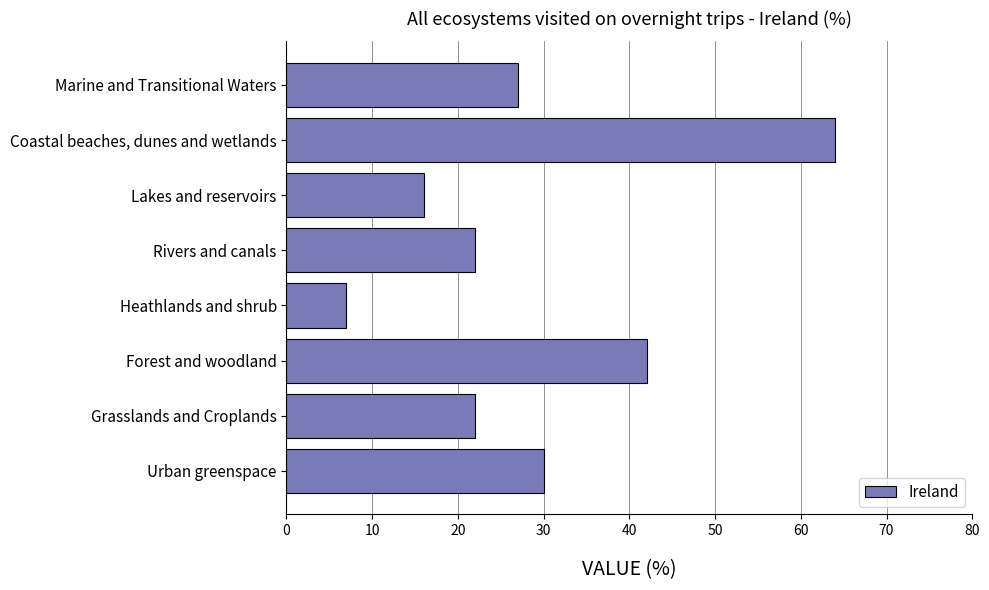

What is the greatest value displayed?

64